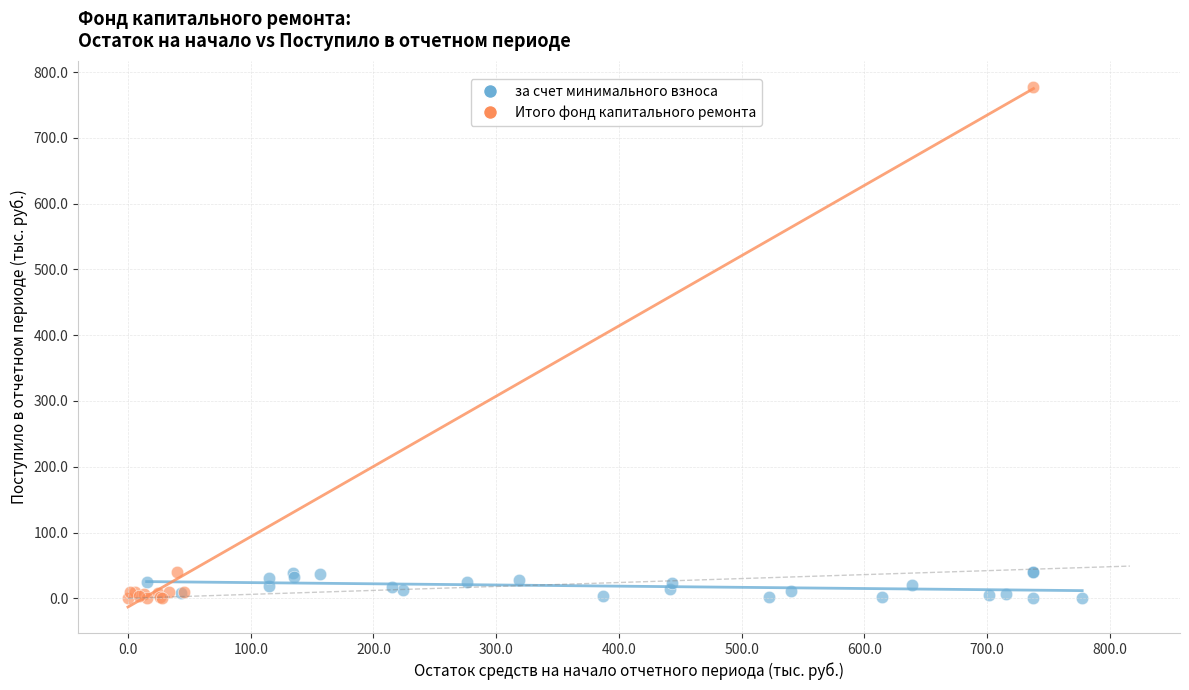

Which series has the largest Y range (max minus min)?

Итого фонд капитального ремонта